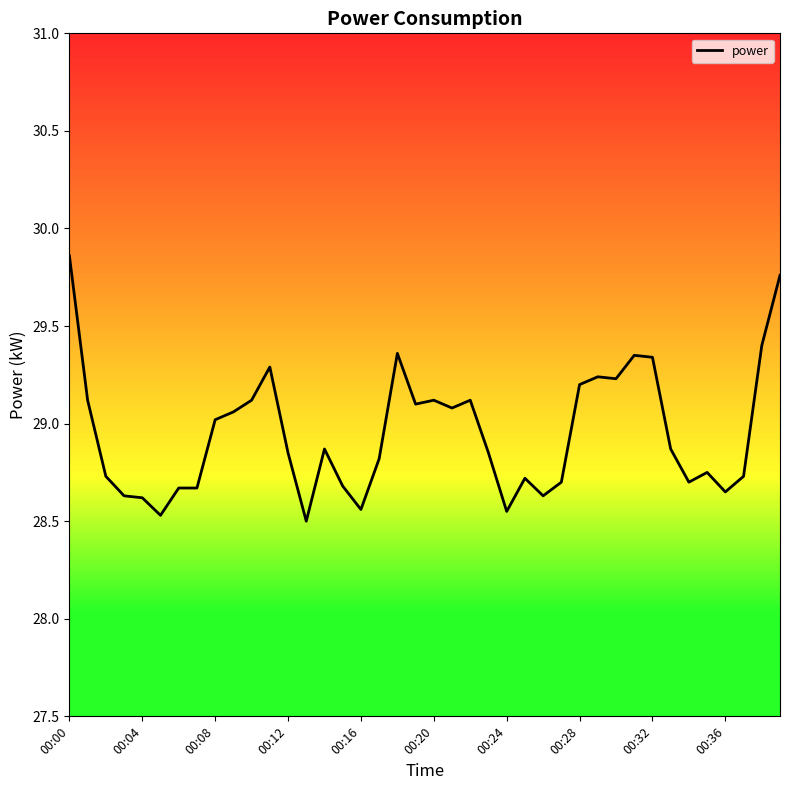

What is the smallest value displayed?

28.5